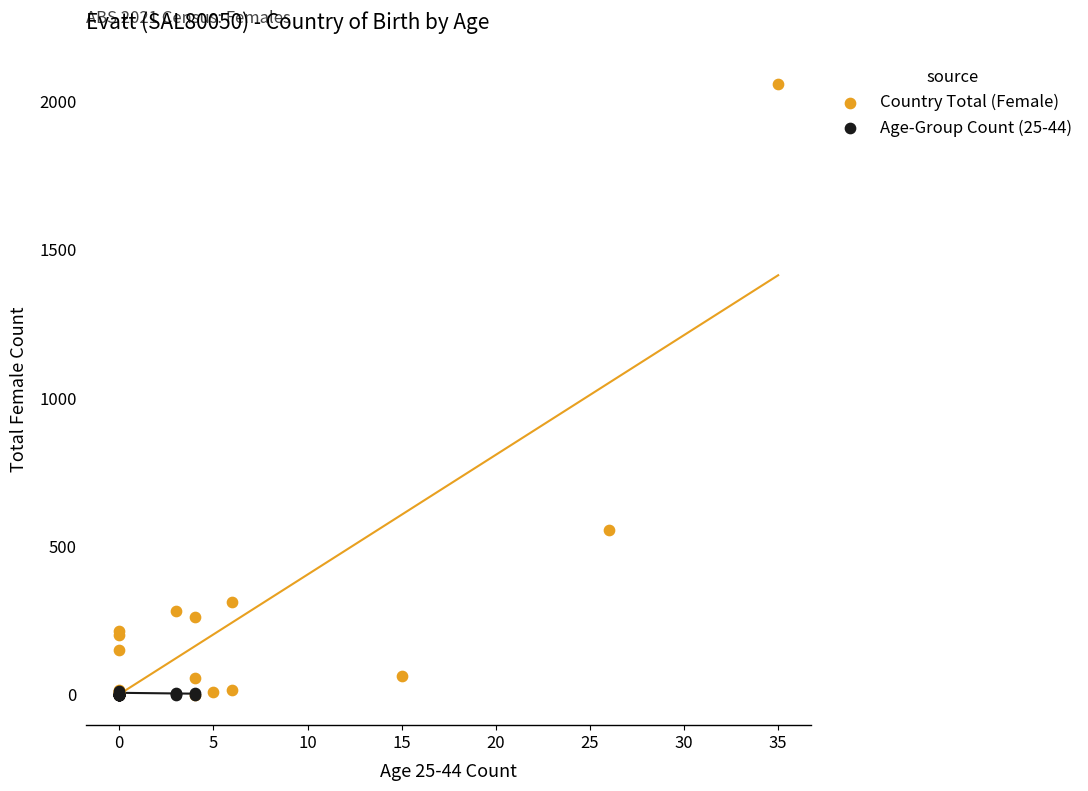

Which series contains the highest Y value?

Country Total (Female)